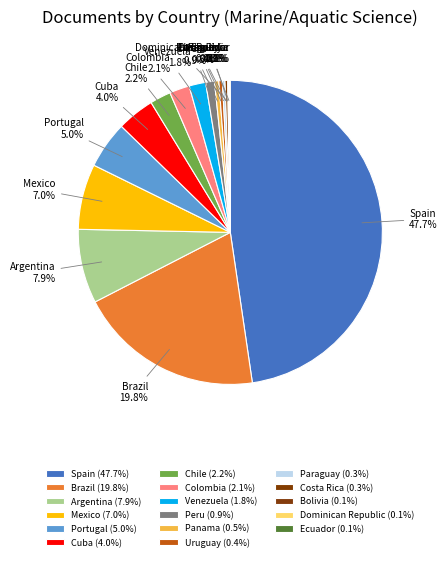

To the nearest percent, what portion does Argentina represent?

8%